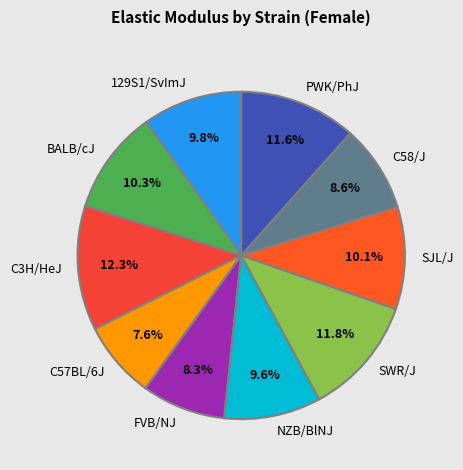

True or false: PWK/PhJ accounts for 20% of the total.

False